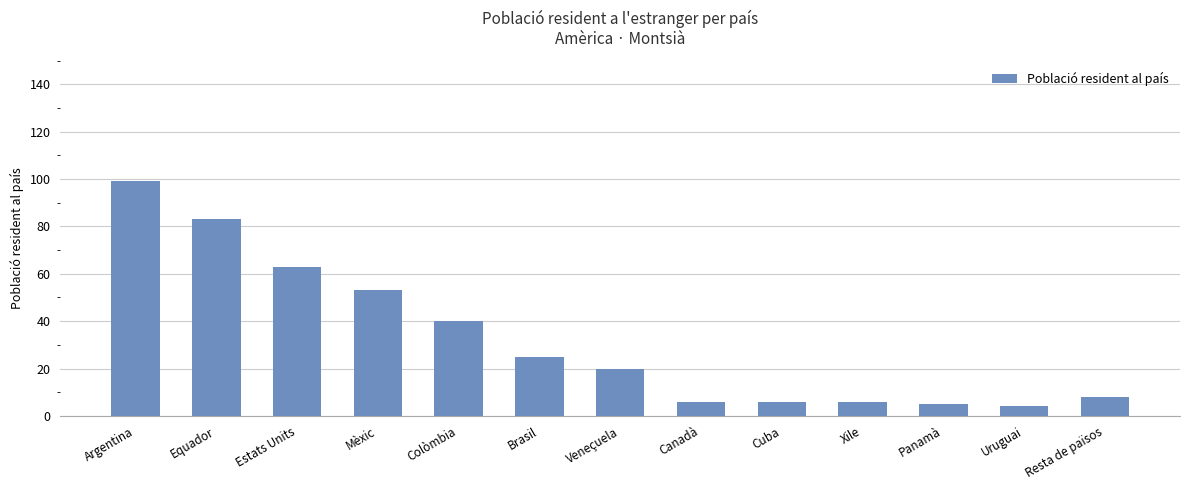

What is the difference between the values at Equador and Panamà?

78